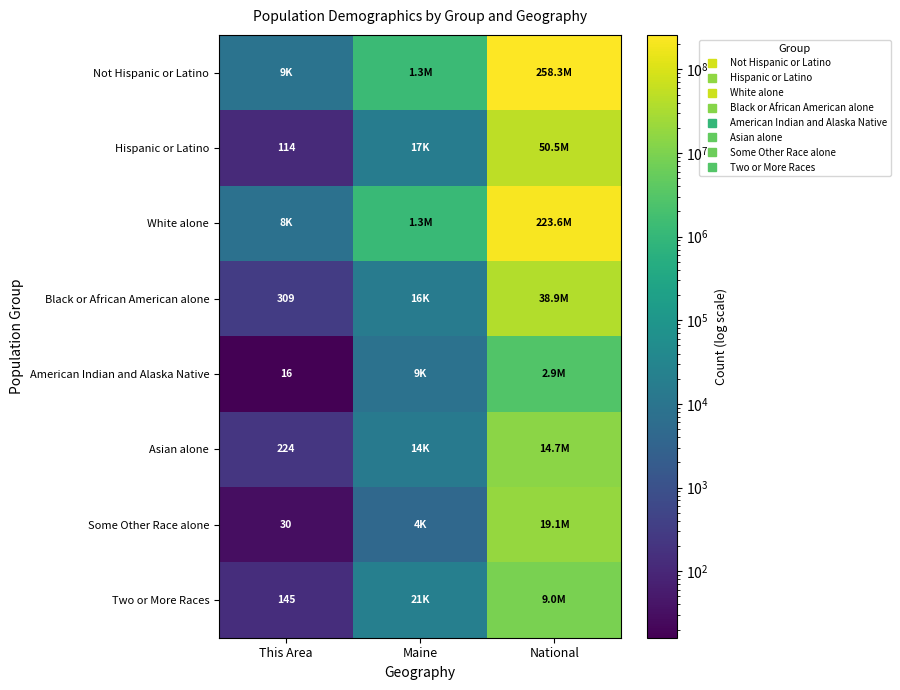

What is the greatest value displayed?

258267944